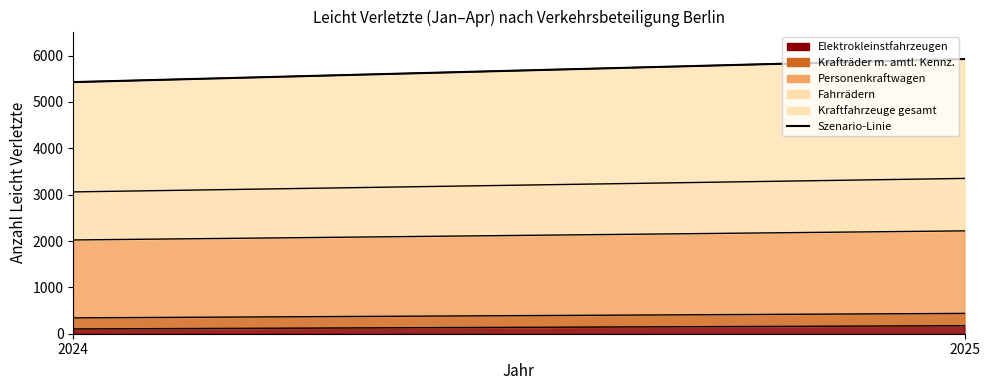

What is the greatest value displayed?

5927